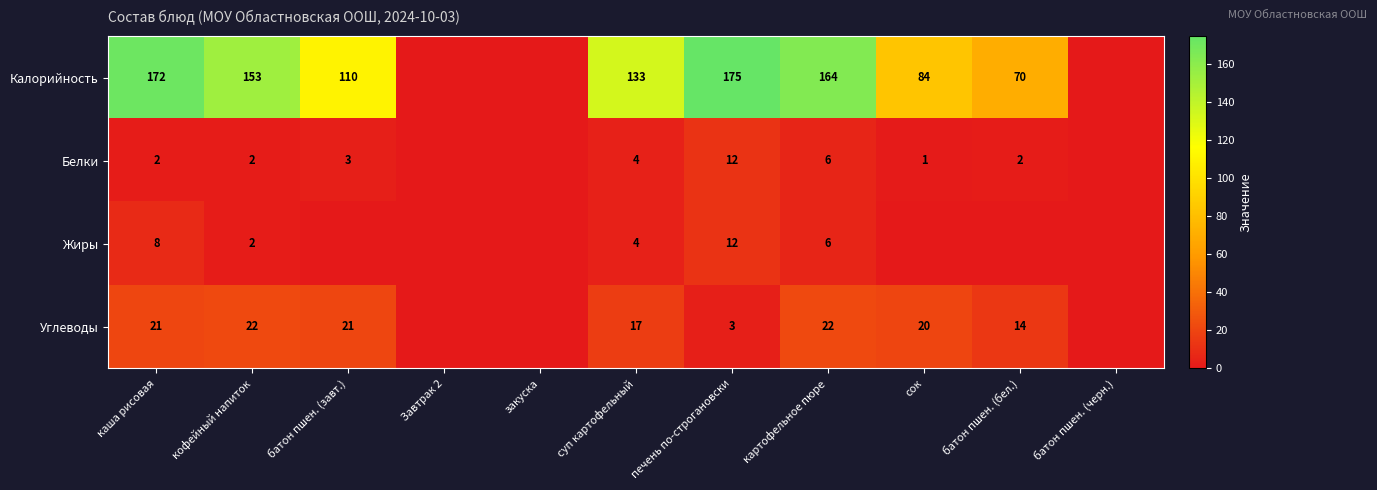

What is the spread (max minus min) of values at батон пшен. (завт.)?

110